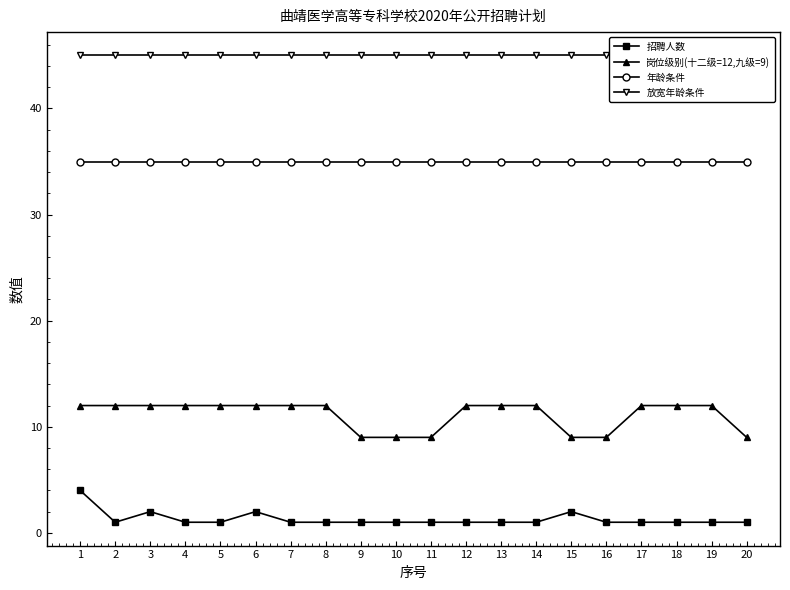

How many data points in 岗位级别(十二级=12,九级=9) are less than 12?

6